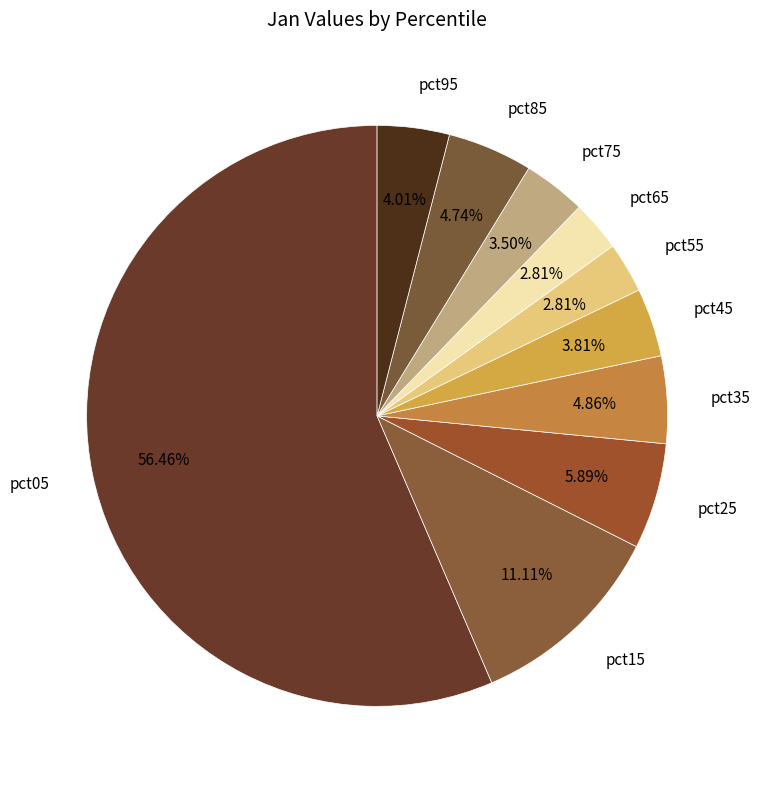

What portion of the pie excludes pct95?

96.0%